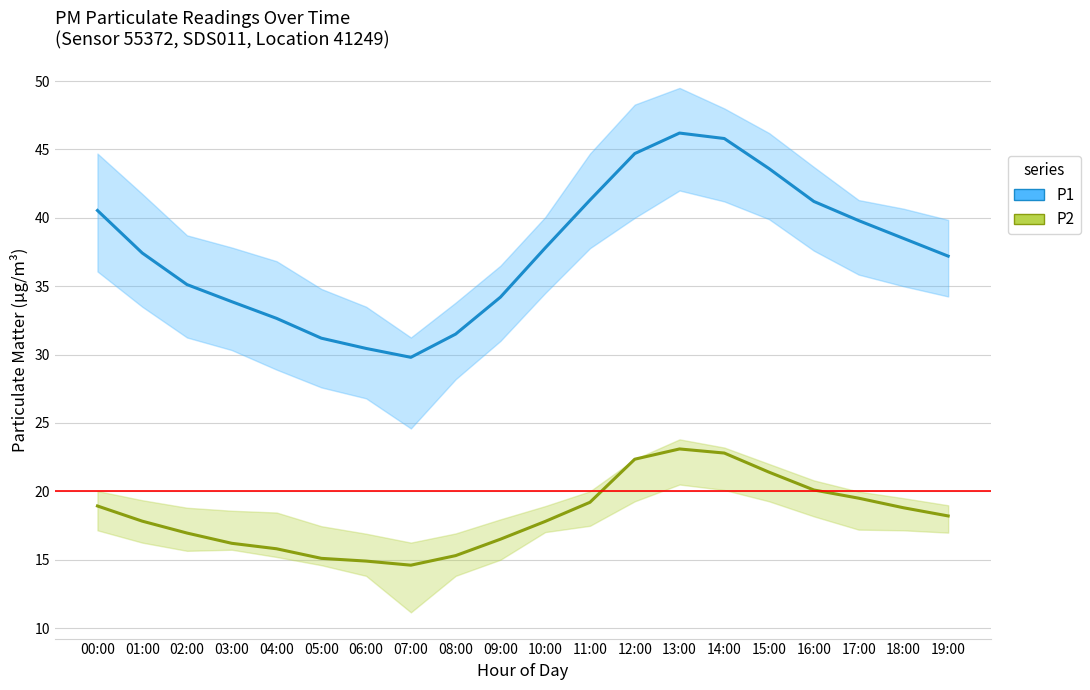

What is the highest value of the P1 series?

46.2